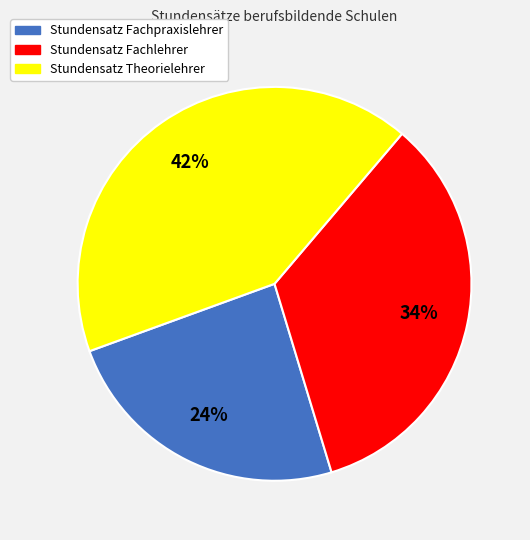

To the nearest percent, what percentage of the pie is Stundensatz Theorielehrer?

42%